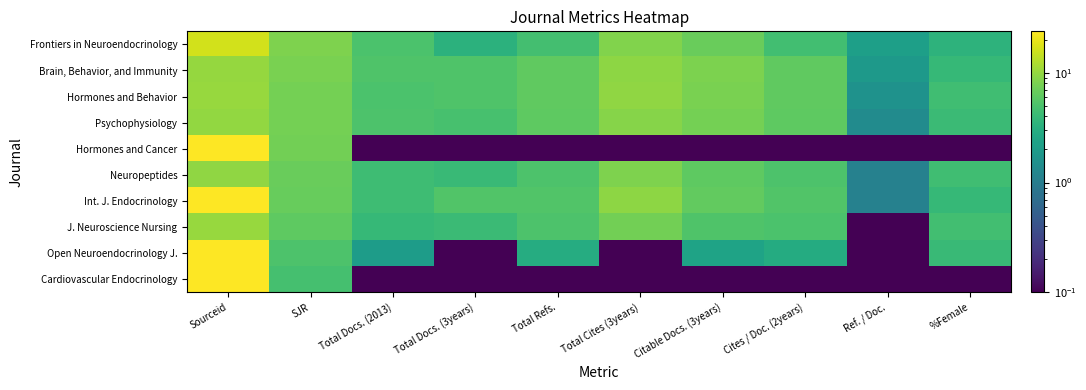

Reading left to right, extract all data points from this chart.

Frontiers in Neuroendocrinology: Sourceid=16.2	SJR=8.2	Total Docs. (2013)=5.0	Total Docs. (3years)=3.3	Total Refs.=4.6	Total Cites (3years)=8.5	Citable Docs. (3years)=6.9	Cites / Doc. (2years)=4.6	Ref. / Doc.=2.2	%Female=3.4
Brain, Behavior, and Immunity: Sourceid=9.9	SJR=8.0	Total Docs. (2013)=5.3	Total Docs. (3years)=5.3	Total Refs.=6.3	Total Cites (3years)=9.4	Citable Docs. (3years)=8.2	Cites / Doc. (2years)=6.2	Ref. / Doc.=1.9	%Female=3.9
Hormones and Behavior: Sourceid=10.2	SJR=7.6	Total Docs. (2013)=5.1	Total Docs. (3years)=5.3	Total Refs.=6.3	Total Cites (3years)=9.7	Citable Docs. (3years)=7.9	Cites / Doc. (2years)=6.3	Ref. / Doc.=1.6	%Female=4.4
Psychophysiology: Sourceid=9.8	SJR=7.5	Total Docs. (2013)=5.2	Total Docs. (3years)=4.9	Total Refs.=6.2	Total Cites (3years)=8.8	Citable Docs. (3years)=7.5	Cites / Doc. (2years)=6.2	Ref. / Doc.=1.4	%Female=4.1
Hormones and Cancer: Sourceid=23.7	SJR=7.4	Total Docs. (2013)=0.0	Total Docs. (3years)=0.0	Total Refs.=0.0	Total Cites (3years)=0.0	Citable Docs. (3years)=0.0	Cites / Doc. (2years)=0.0	Ref. / Doc.=0.0	%Female=0.0
Neuropeptides: Sourceid=9.6	SJR=6.9	Total Docs. (2013)=4.4	Total Docs. (3years)=4.1	Total Refs.=5.1	Total Cites (3years)=8.3	Citable Docs. (3years)=6.1	Cites / Doc. (2years)=5.1	Ref. / Doc.=1.1	%Female=4.4
Int. J. Endocrinology: Sourceid=23.7	SJR=6.6	Total Docs. (2013)=4.4	Total Docs. (3years)=5.4	Total Refs.=5.4	Total Cites (3years)=9.3	Citable Docs. (3years)=6.3	Cites / Doc. (2years)=5.4	Ref. / Doc.=1.1	%Female=3.9
J. Neuroscience Nursing: Sourceid=10.2	SJR=6.1	Total Docs. (2013)=3.9	Total Docs. (3years)=4.1	Total Refs.=5.1	Total Cites (3years)=7.4	Citable Docs. (3years)=5.3	Cites / Doc. (2years)=5.0	Ref. / Doc.=0.0	%Female=4.5
Open Neuroendocrinology J.: Sourceid=23.7	SJR=5.2	Total Docs. (2013)=2.1	Total Docs. (3years)=0.0	Total Refs.=2.9	Total Cites (3years)=0.0	Citable Docs. (3years)=2.4	Cites / Doc. (2years)=2.9	Ref. / Doc.=0.0	%Female=4.0
Cardiovascular Endocrinology: Sourceid=23.8	SJR=4.7	Total Docs. (2013)=0.0	Total Docs. (3years)=0.0	Total Refs.=0.0	Total Cites (3years)=0.0	Citable Docs. (3years)=0.0	Cites / Doc. (2years)=0.0	Ref. / Doc.=0.0	%Female=0.0